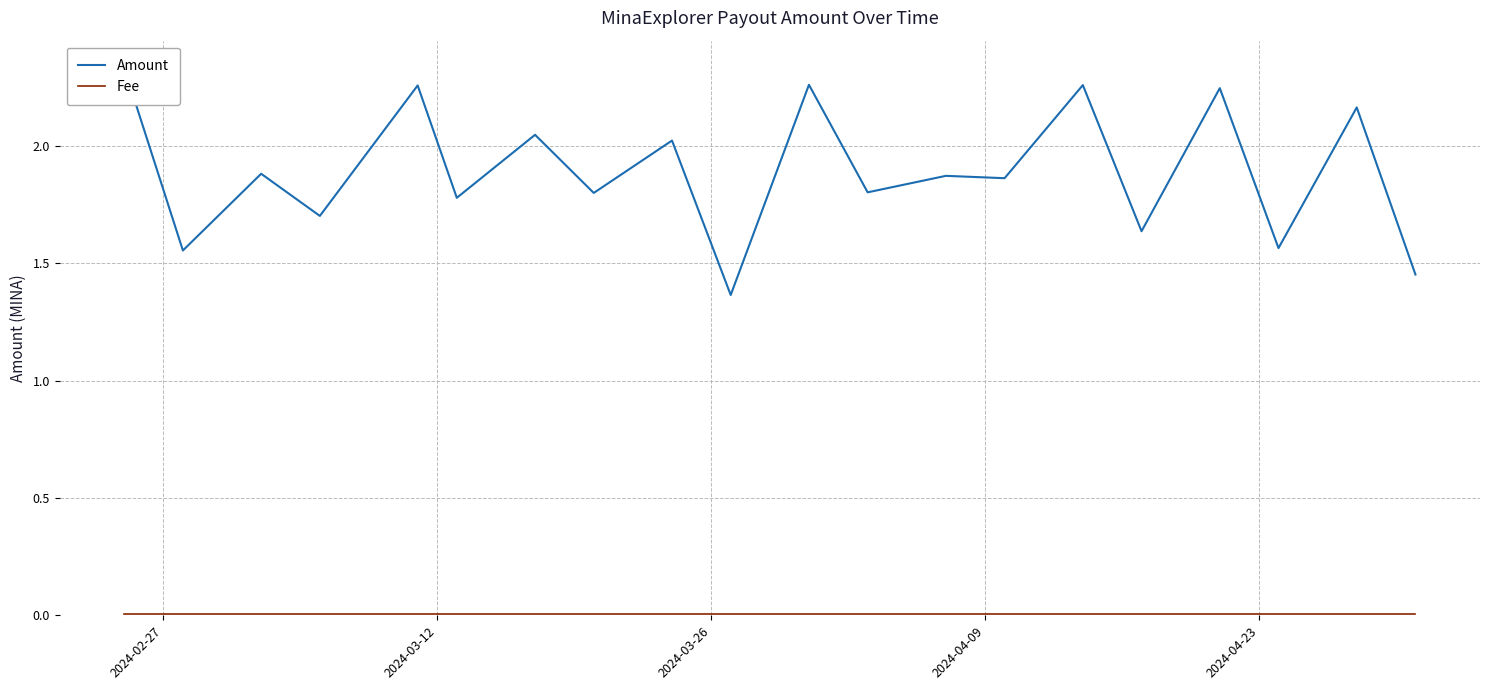

What is the difference between the second highest and minimum values in the Amount series?

0.9